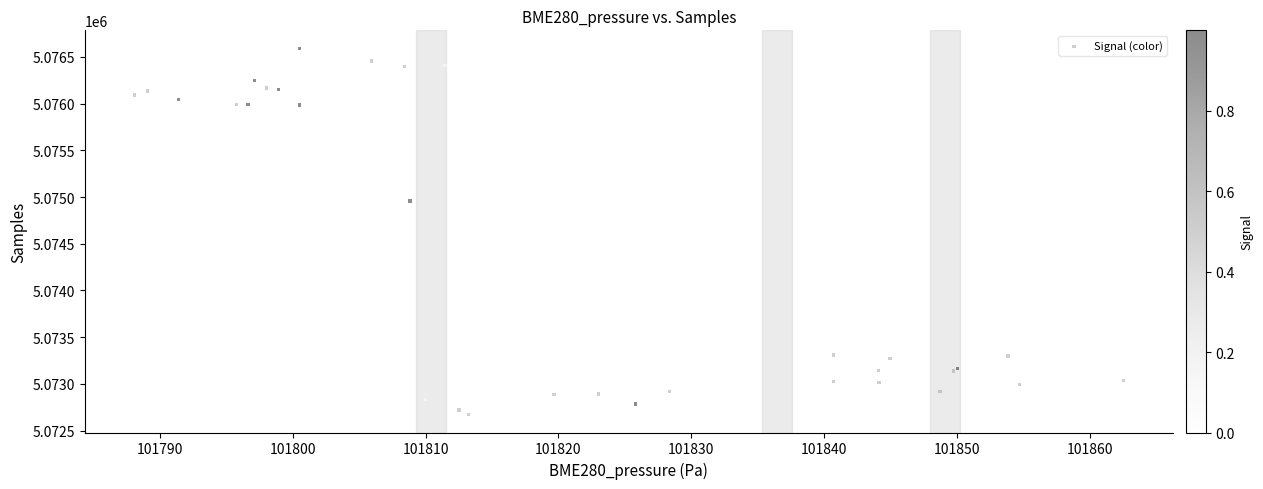

What Y value in the scatter plot is closest to 5074632?

5074956